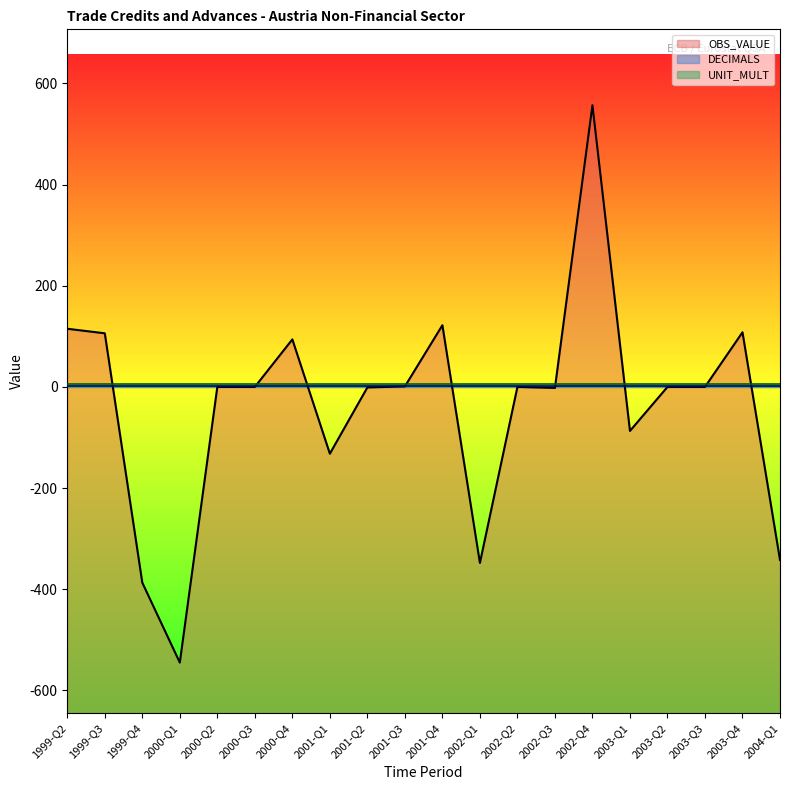

What is the difference between the highest and lowest values at 2003-Q3?

6